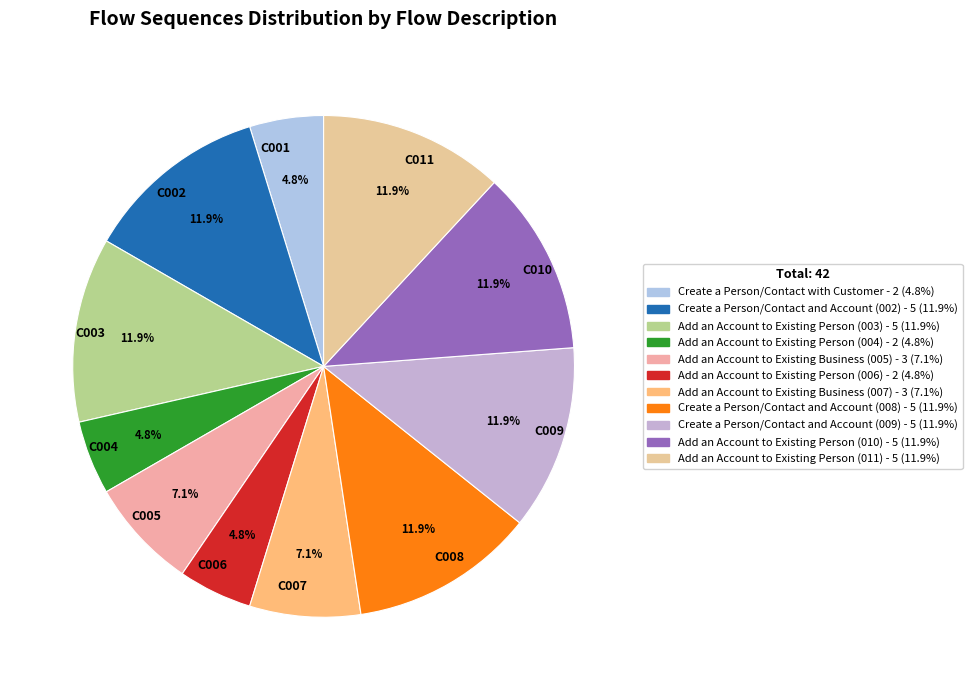

Combined, what portion of the pie is C005 and C009?

19.0%